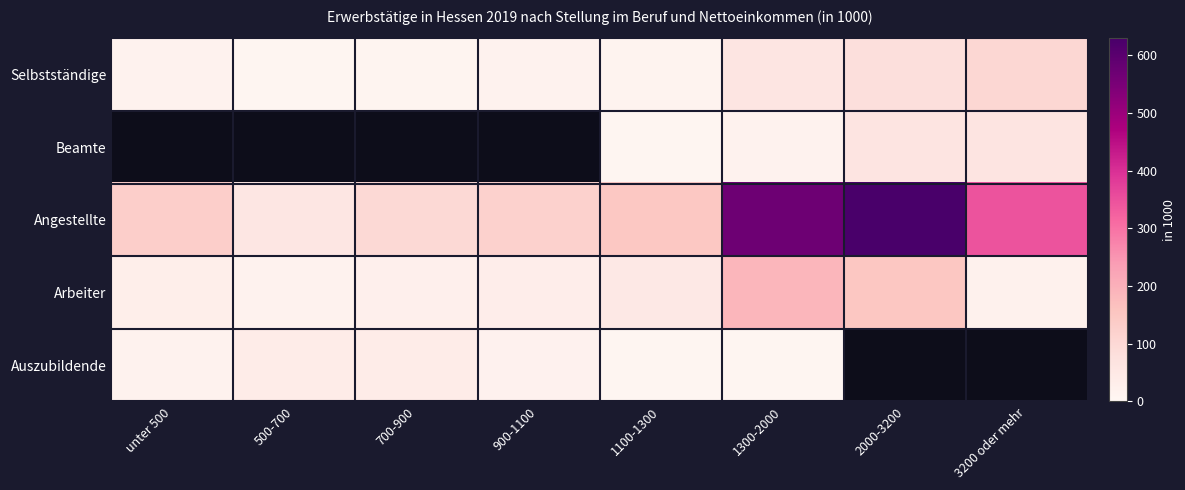

At 3200 oder mehr, list the series in order from smallest to largest.

Arbeiter, Beamte, Selbstständige, Angestellte, Auszubildende